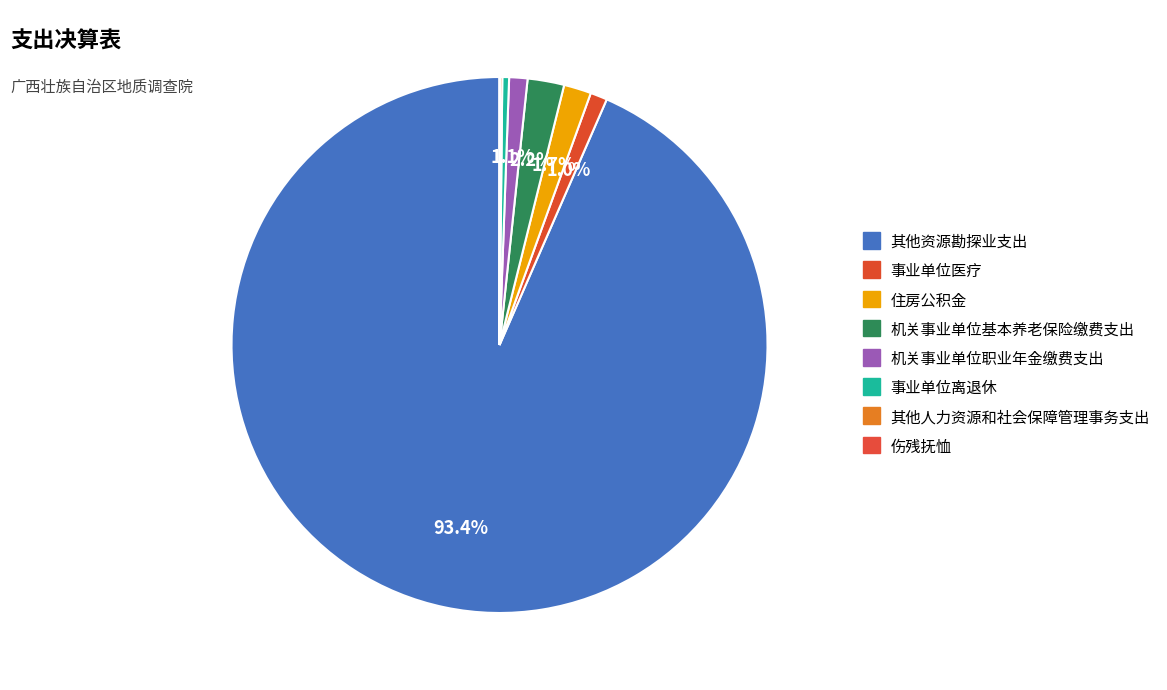

Which category has the biggest portion of the pie?

其他资源勘探业支出